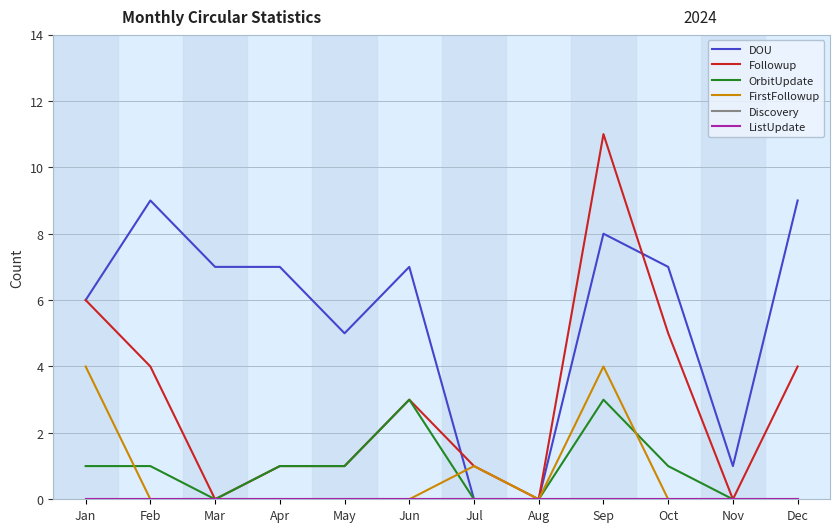

List the series in order of their peak value, lowest first.

Discovery, ListUpdate, OrbitUpdate, FirstFollowup, DOU, Followup